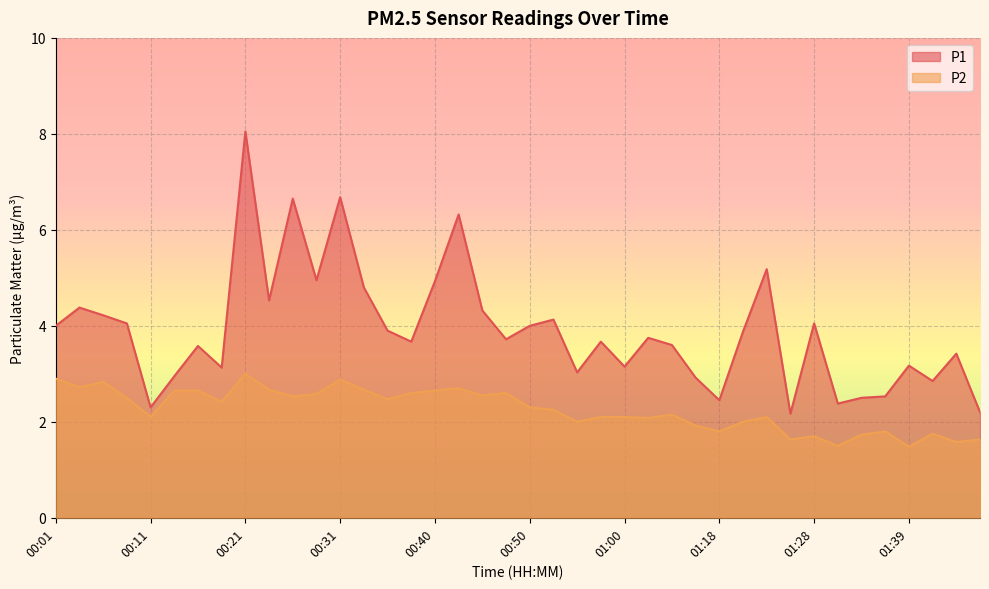

Between 00:38 and 01:02, which is larger?

01:02